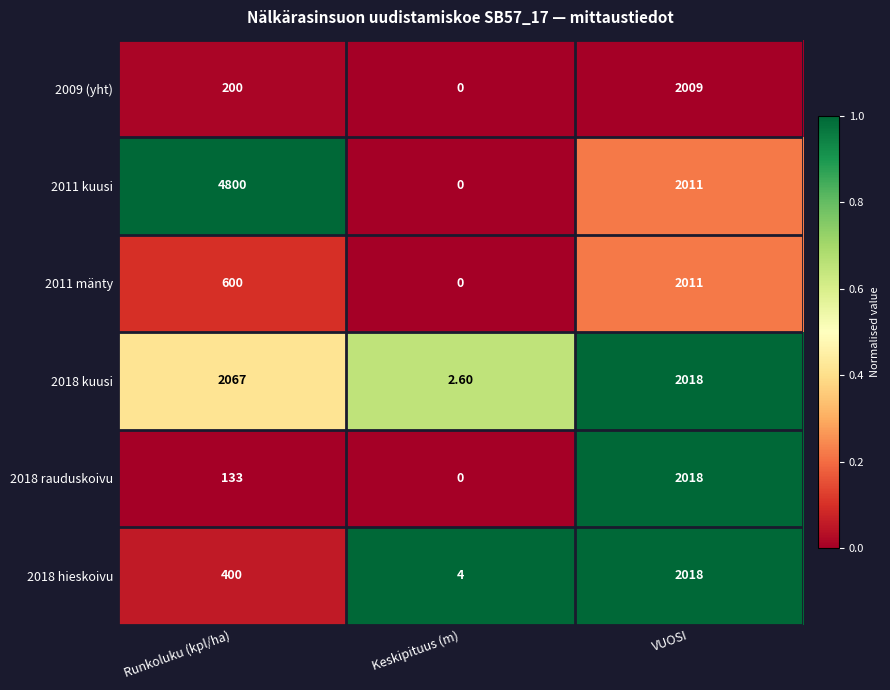

Rank the categories by 2011 kuusi value from highest to lowest.

Runkoluku (kpl/ha), VUOSI, Keskipituus (m)